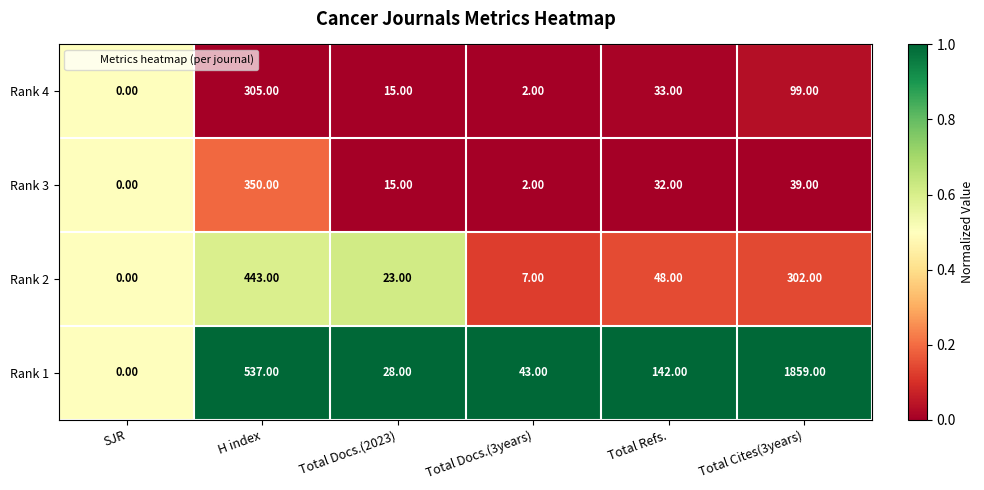

At which category is the sum across all series the highest?

Total Cites(3years)